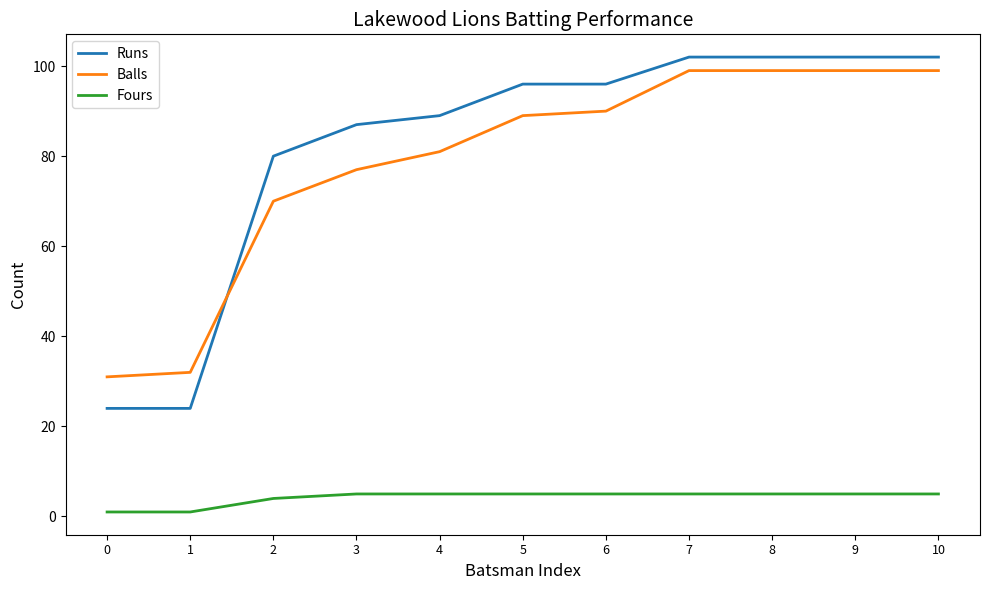

At how many categories does at least one series exceed 70?

9